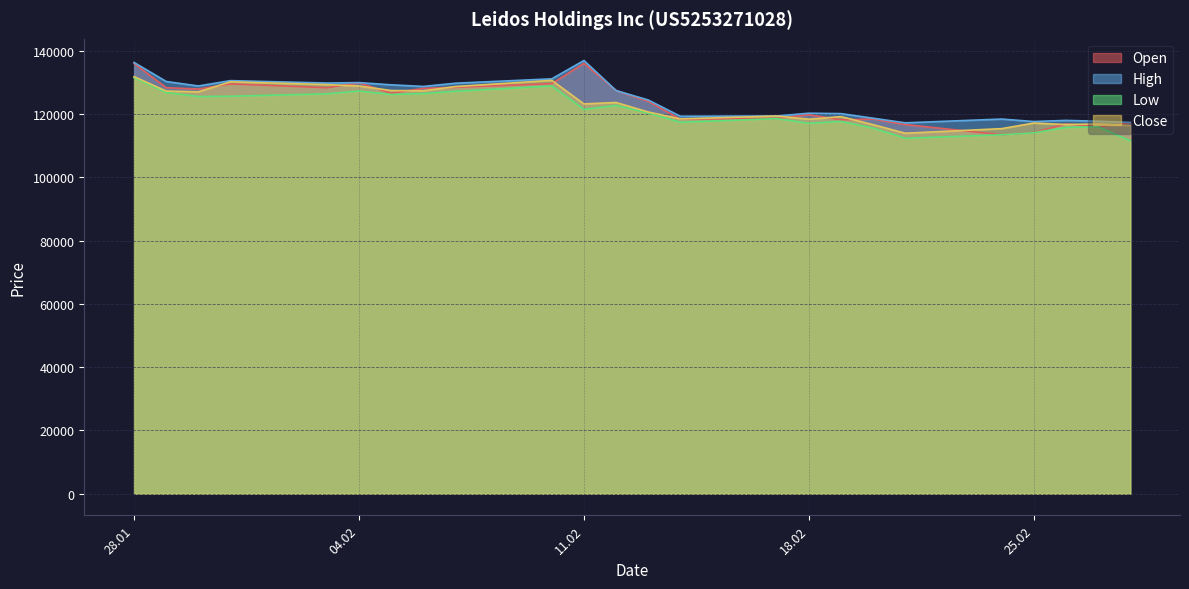

What is the minimum value for Close?

113972